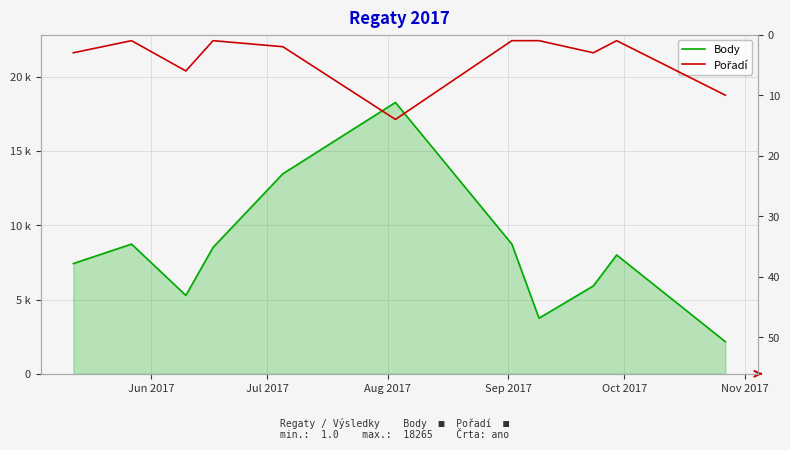

Between Jul 2017 and Nov 2017, which series saw the biggest shift?

Body